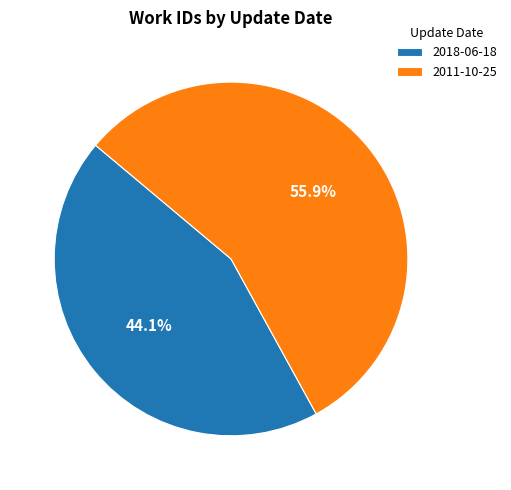

Count the number of slices in the pie.

2